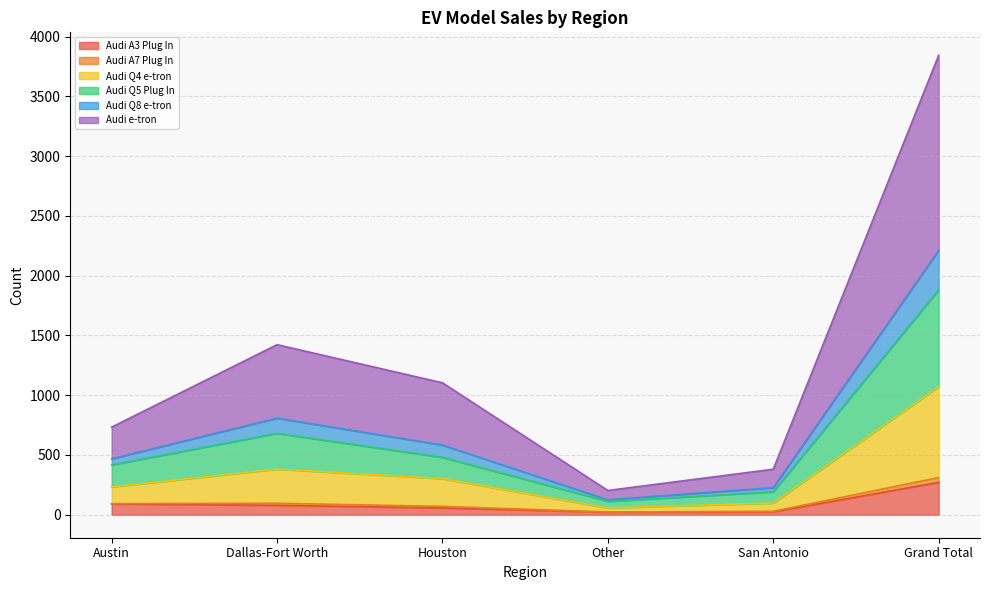

True or false: Audi Q4 e-tron and Audi A7 Plug In intersect in this chart.

False